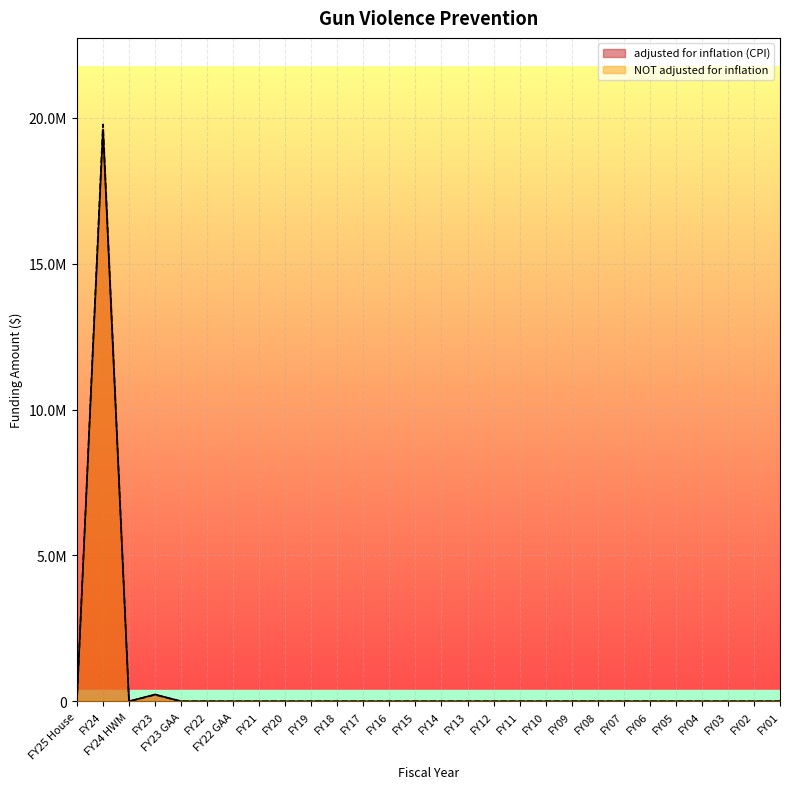

Rank the series by their maximum value, from highest to lowest.

NOT adjusted for inflation, adjusted for inflation (CPI)